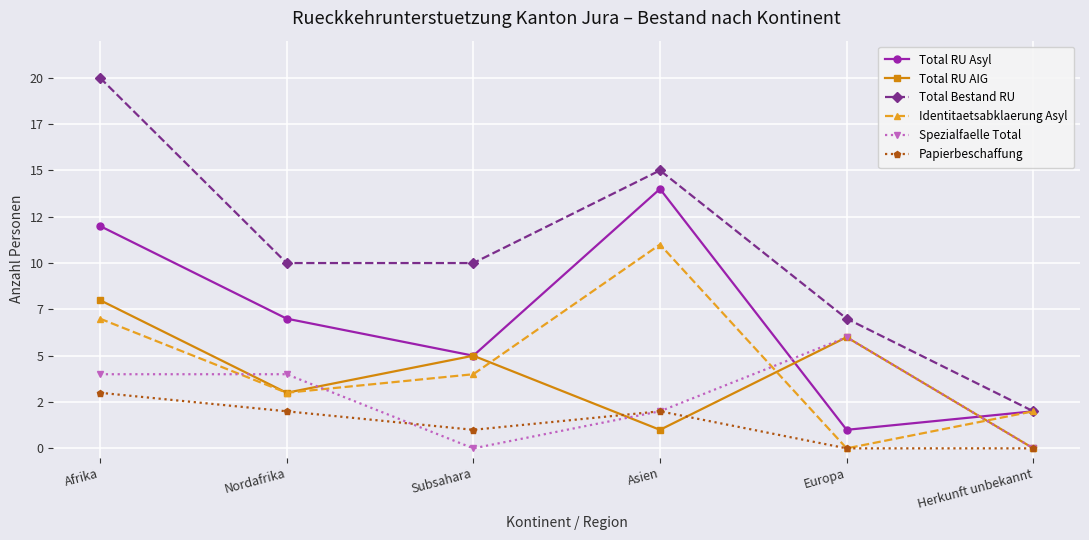

What are all the series names shown in the legend?

Total RU Asyl, Total RU AIG, Total Bestand RU, Identitaetsabklaerung Asyl, Spezialfaelle Total, Papierbeschaffung